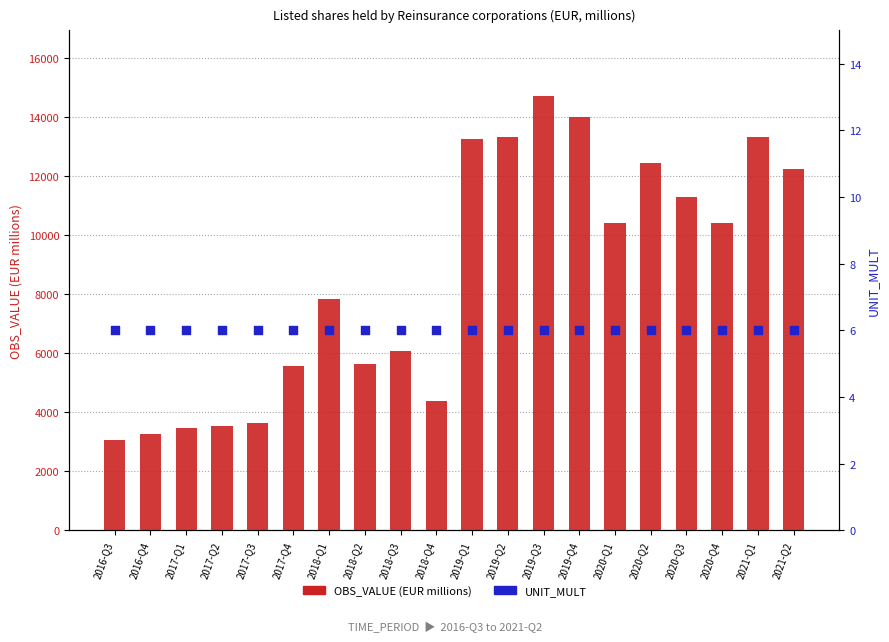

Which series has the largest Y range (max minus min)?

OBS_VALUE (EUR millions)